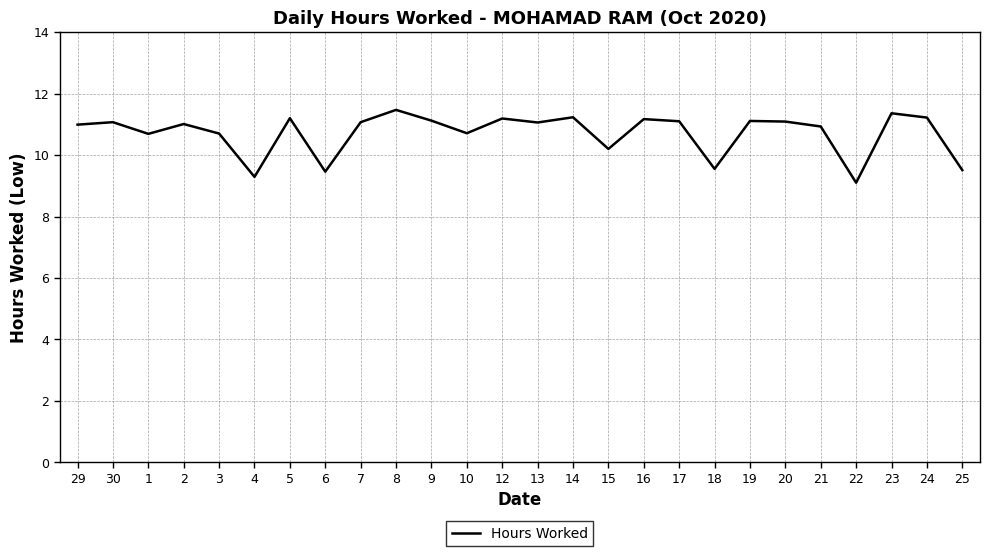

At which category does the data reach its first local valley?

1